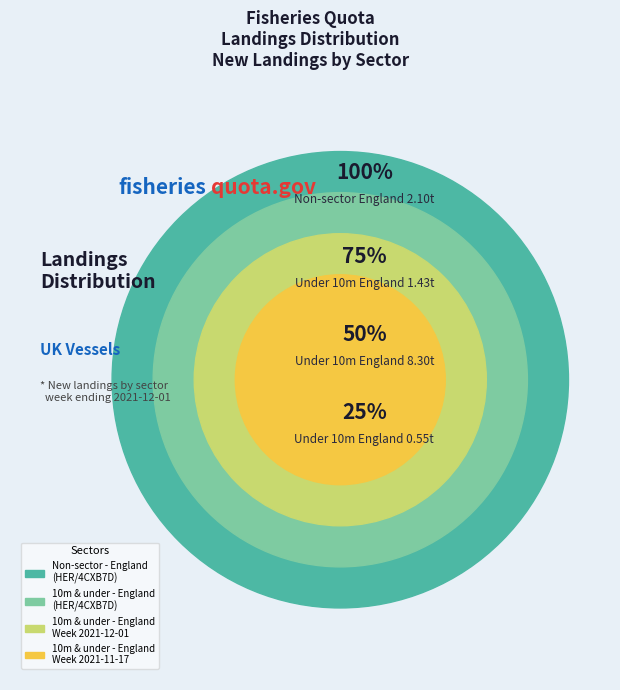

Which slice is the smallest?

10m & under - England
Week 2021-11-17